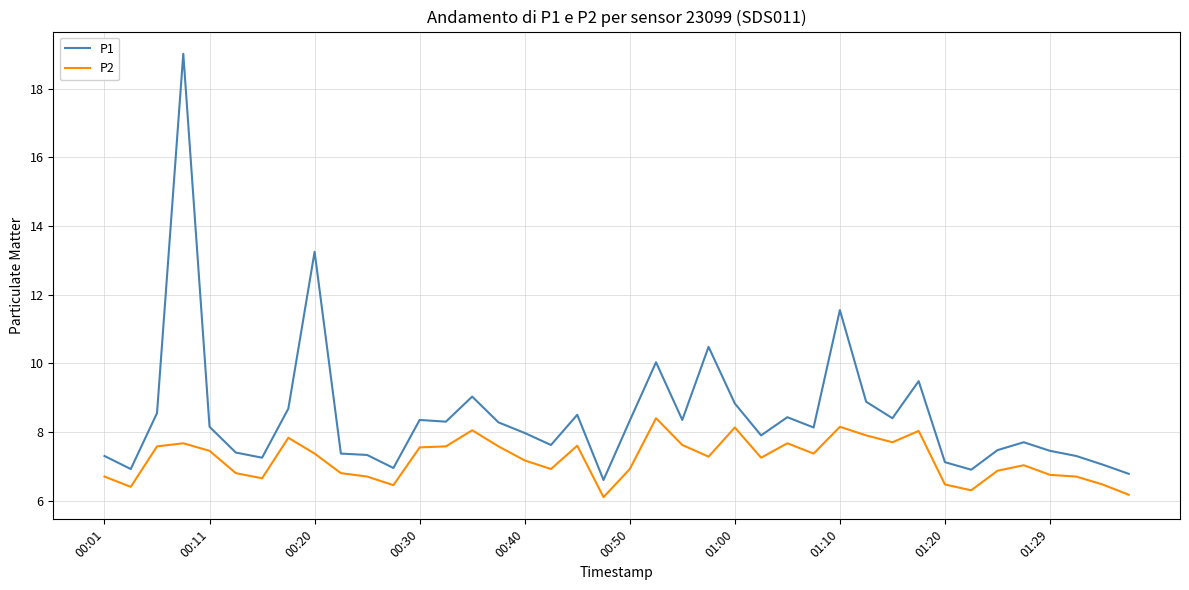

What is the difference between the maximum and minimum values in the P1 series?

12.4